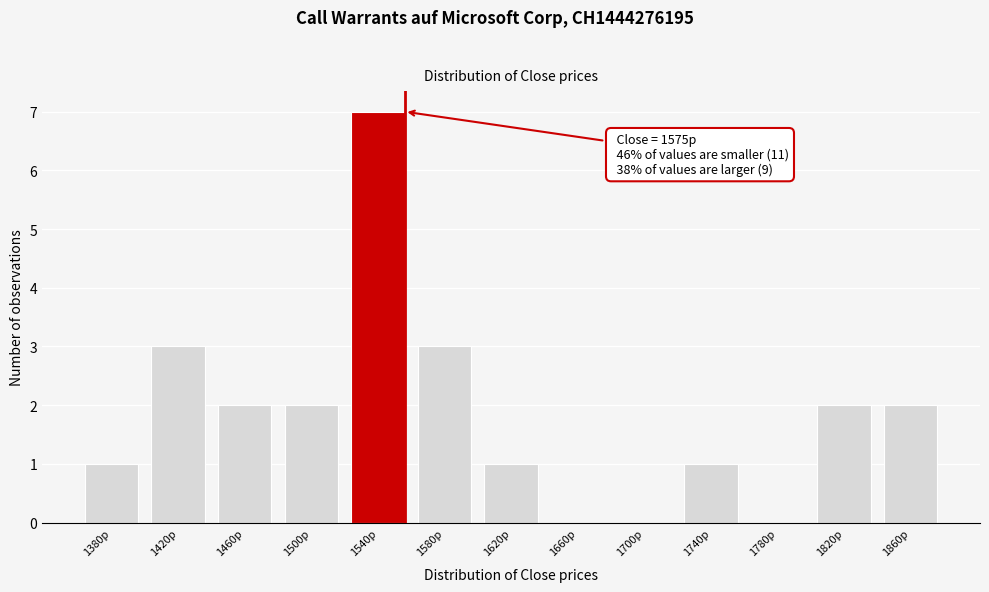

Reading left to right, extract all data points from this chart.

1380p=1	1420p=3	1460p=2	1500p=2	1540p=7	1580p=3	1620p=1	1660p=0	1700p=0	1740p=1	1780p=0	1820p=2	1860p=2